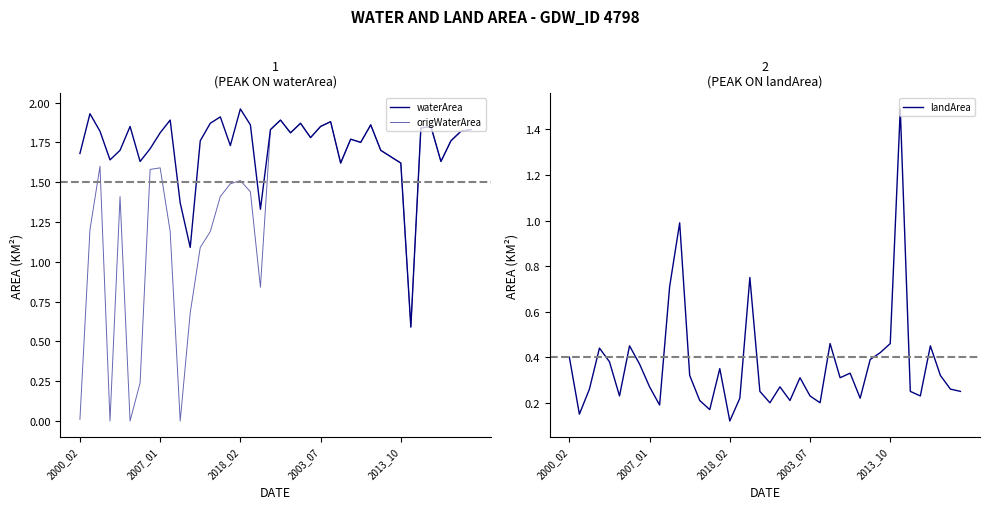

Which series has the widest spread of values?

origWaterArea